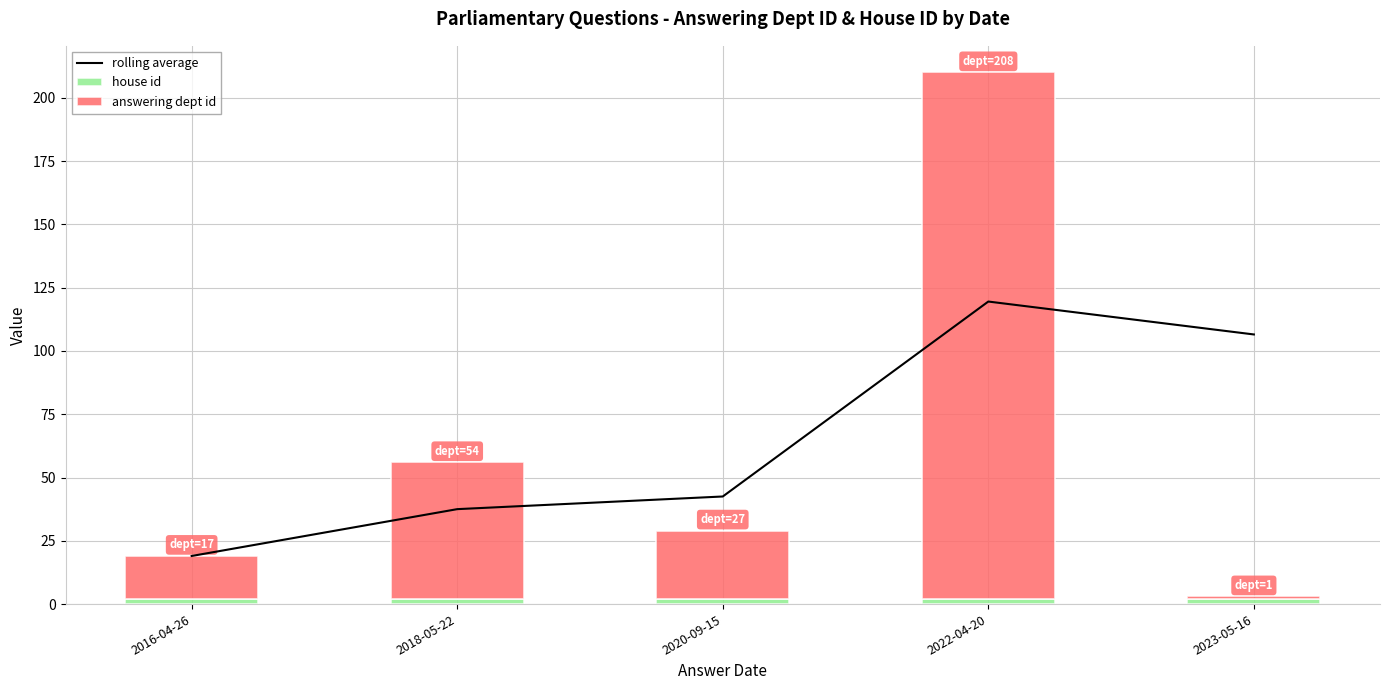

Reading right to left, extract all data points from this chart.

rolling average: 106.5	119.5	42.5	37.5	19.0
house id: 2.0	2.0	2.0	2.0	2.0
answering dept id: 1.0	208.0	27.0	54.0	17.0